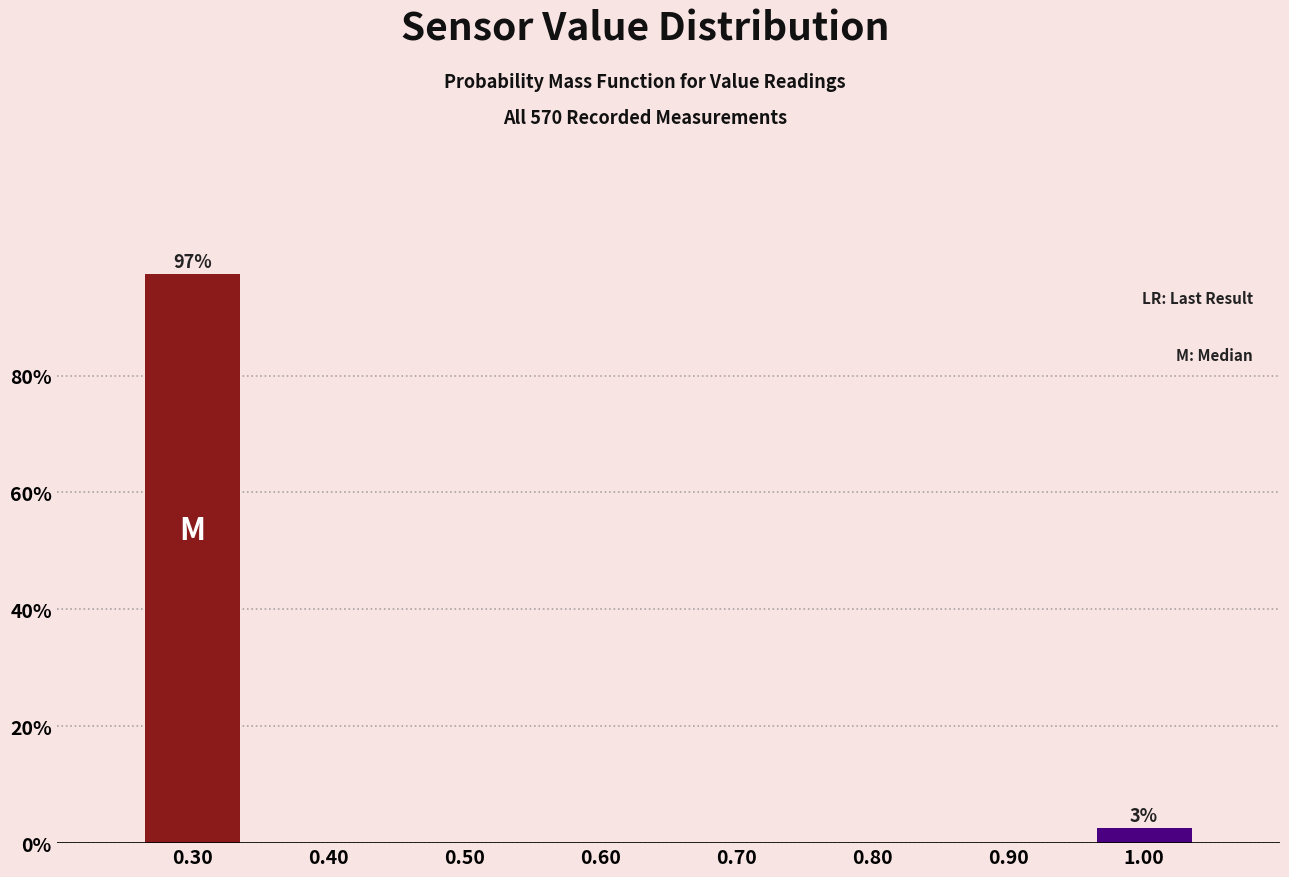

Over which range of the x-axis is the bar tallest?

0.25 to 0.35